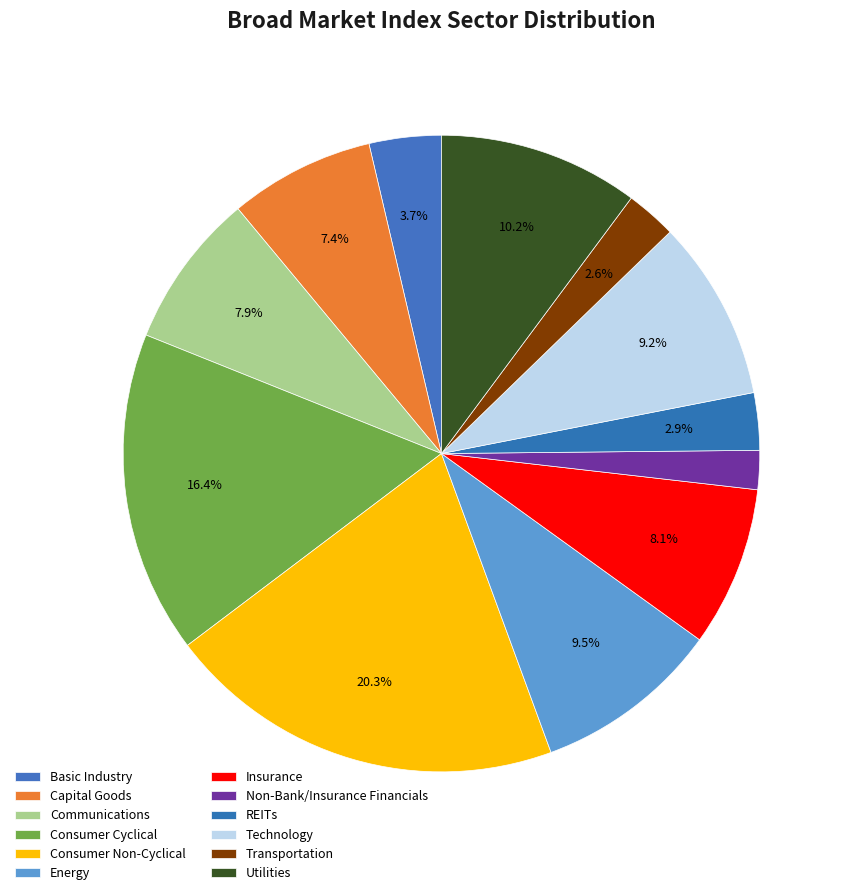

How many segments does this pie chart have?

12